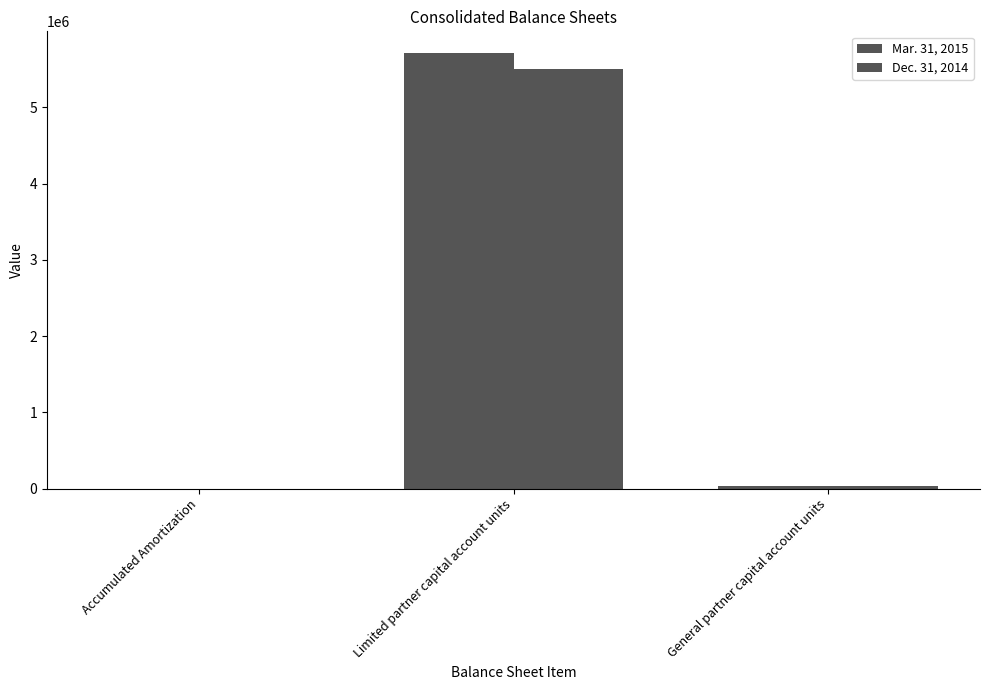

Which series has the largest total across all categories?

Mar. 31, 2015